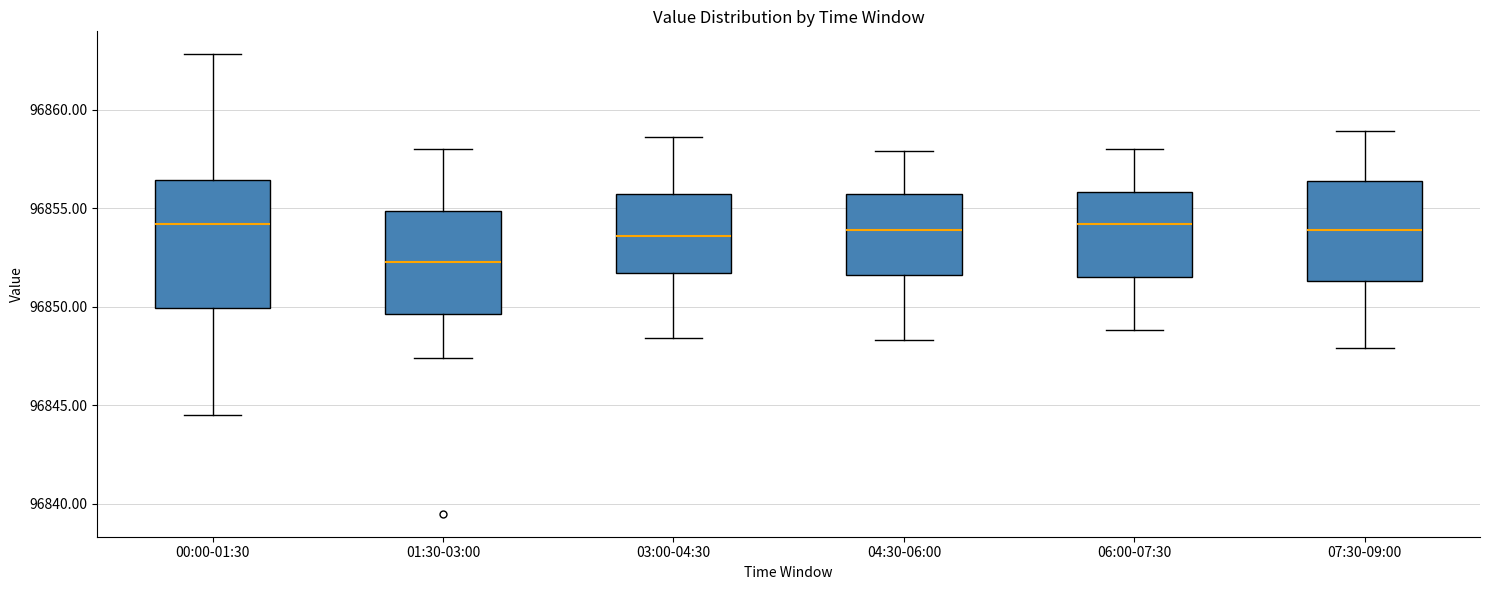

Reading left to right, read every box against the y-axis: the position of its median line, the range the box covers, and the ends of its whiskers. The values are not printed on the chart, so give them approximately, as read against the axis.

00:00-01:30: median 96854.0, box 96850.0 to 96856.5, whiskers 96844.5 to 96863.0
01:30-03:00: median 96852.5, box 96849.5 to 96855.0, whiskers 96847.5 to 96858.0
03:00-04:30: median 96853.5, box 96851.5 to 96855.5, whiskers 96848.5 to 96858.5
04:30-06:00: median 96854.0, box 96851.5 to 96855.5, whiskers 96848.5 to 96858.0
06:00-07:30: median 96854.0, box 96851.5 to 96856.0, whiskers 96849.0 to 96858.0
07:30-09:00: median 96854.0, box 96851.5 to 96856.5, whiskers 96848.0 to 96859.0